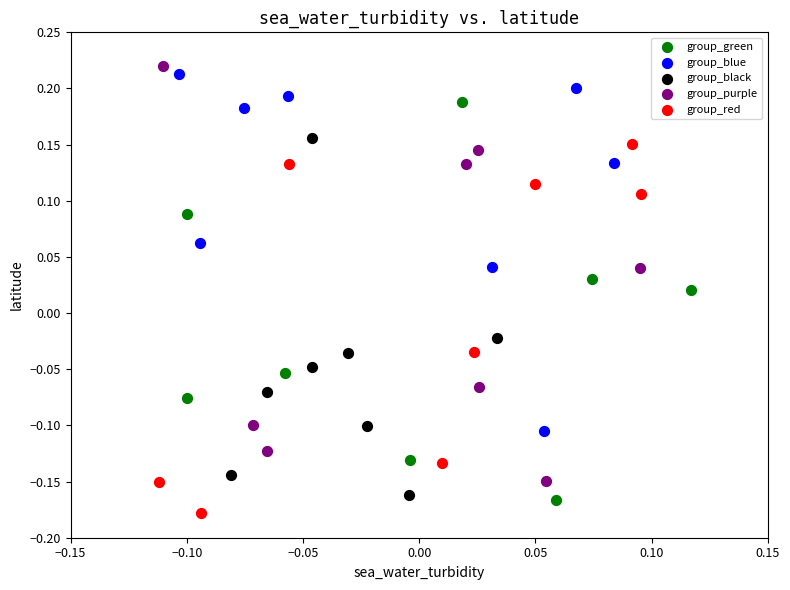

Which series has the widest spread of Y values?

group_purple